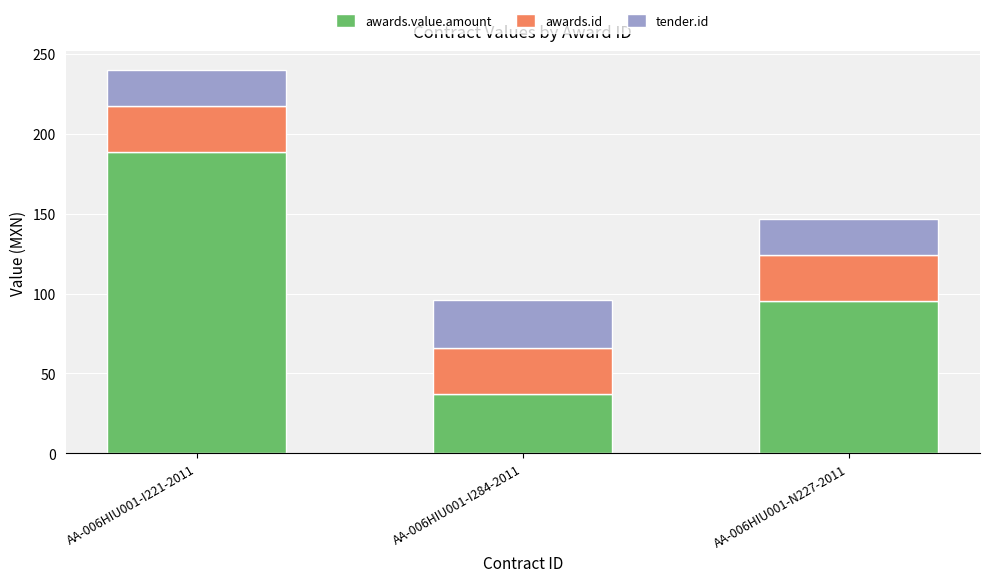

At which category is the sum across all series the highest?

AA-006HIU001-I221-2011